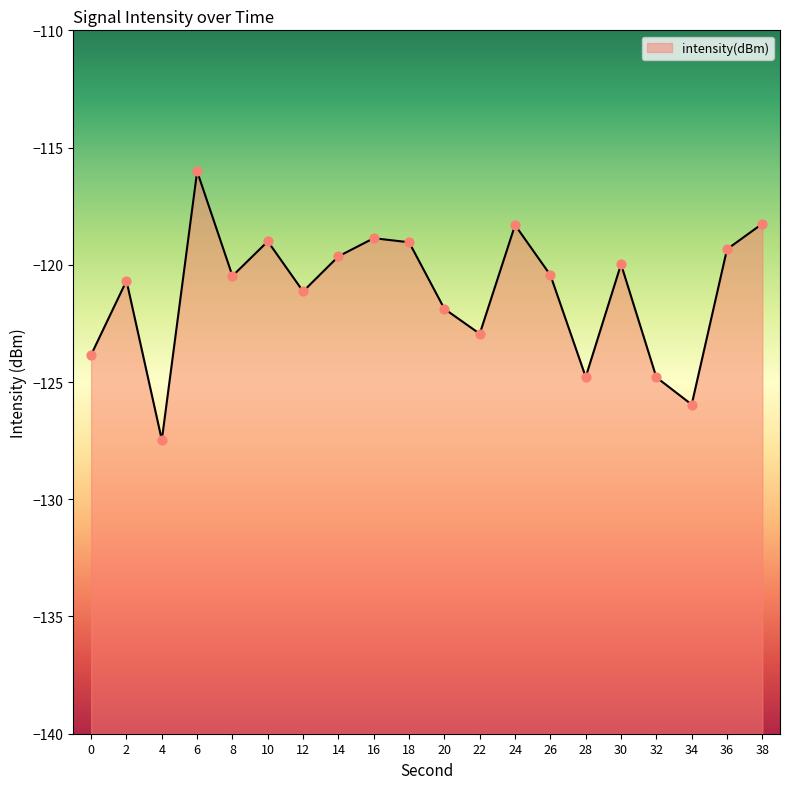

What is the change in value from 14 to 20?

-2.2